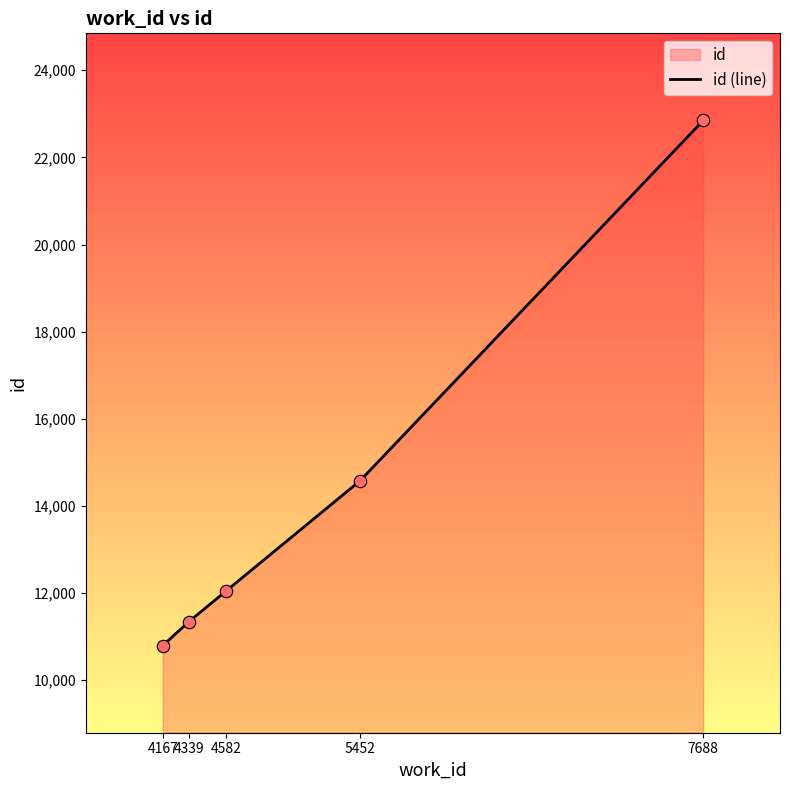

Approximately how many times larger is the value at 4167 compared to 4582?

0.9